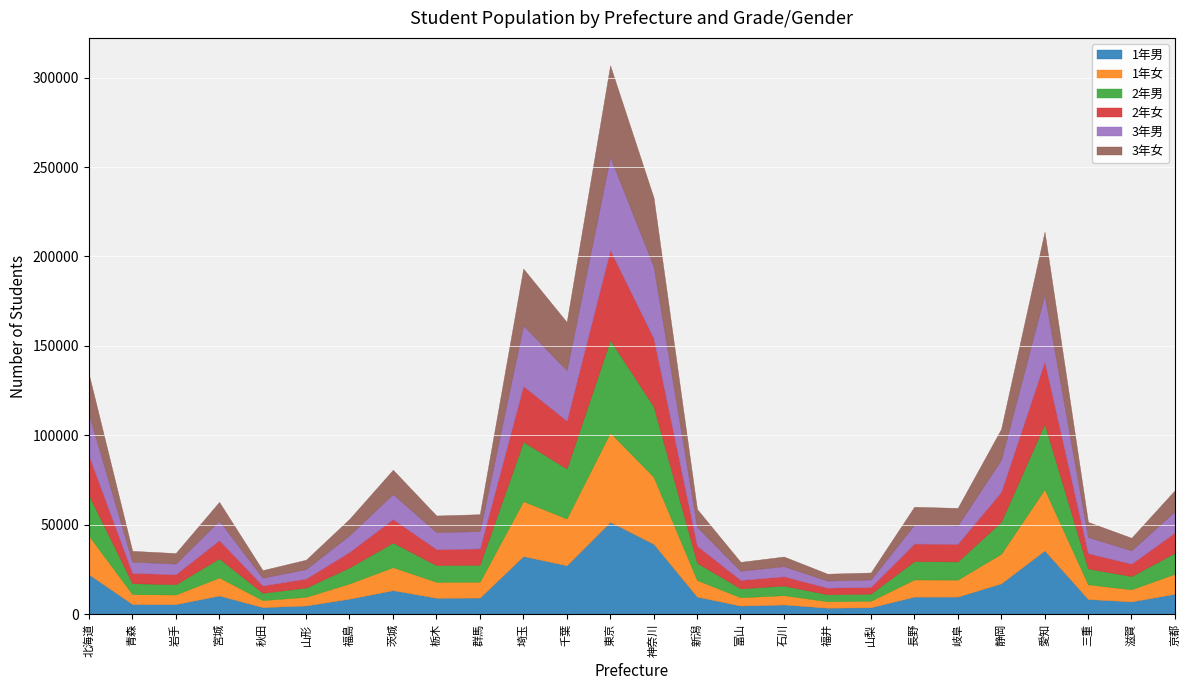

Reading left to right, extract all data points from this chart.

1年男: 北海道=22385	青森=5769	岩手=5727	宮城=10534	秋田=4028	山形=4948	福島=8762	茨城=13504	栃木=9254	群馬=9370	埼玉=32555	千葉=27405	東京=51696	神奈川=39405	新潟=9916	富山=4886	石川=5504	福井=3720	山梨=3947	長野=9897	岐阜=9917	静岡=17318	愛知=35748	三重=8554	滋賀=7221	京都=11496
1年女: 北海道=21651	青森=5523	岩手=5373	宮城=10076	秋田=3907	山形=4822	福島=8521	茨城=12858	栃木=8896	群馬=8884	埼玉=30729	千葉=26151	東京=49916	神奈川=37471	新潟=9238	富山=4656	石川=5193	福井=3591	山梨=3633	長野=9583	岐阜=9480	静岡=16542	愛知=34217	三重=8205	滋賀=6752	京都=11188
2年男: 北海道=22742	青森=6131	岩手=5718	宮城=10682	秋田=4104	山形=5209	福島=8975	茨城=13740	栃木=9341	群馬=9474	埼玉=33260	千葉=27920	東京=51767	神奈川=39432	新潟=9674	富山=4980	石川=5387	福井=3921	山梨=4025	長野=10246	岐阜=10177	静岡=17955	愛知=36542	三重=8864	滋賀=7403	京都=11734
2年女: 北海道=21981	青森=5714	岩手=5583	宮城=10154	秋田=4080	山形=5008	福島=8644	茨城=13145	栃木=8978	群馬=9069	埼玉=31096	千葉=26748	東京=50249	神奈川=38046	新潟=9524	富山=4674	石川=5163	福井=3663	山梨=3740	長野=9821	岐阜=9829	静岡=16683	愛知=34723	三重=8543	滋賀=6922	京都=11359
3年男: 北海道=23138	青森=6344	岩手=5976	宮城=10933	秋田=4354	山形=5337	福島=9399	茨城=14045	栃木=9459	群馬=9744	埼玉=33903	千葉=28219	東京=52212	神奈川=40172	新潟=10582	富山=5144	石川=5692	福井=3985	山梨=4177	長野=10574	岐阜=10289	静岡=17989	愛知=37609	三重=9047	滋賀=7483	京都=11910
3年女: 北海道=22431	青森=6024	岩手=5862	宮城=10476	秋田=4241	山形=5220	福島=9076	茨城=13519	栃木=9307	群馬=9416	埼玉=31695	千葉=26925	東京=50980	神奈川=38445	新潟=9917	富山=4972	石川=5370	福井=3830	山梨=3849	長野=10023	岐阜=9782	静岡=17107	愛知=34977	三重=8451	滋賀=7012	京都=11731